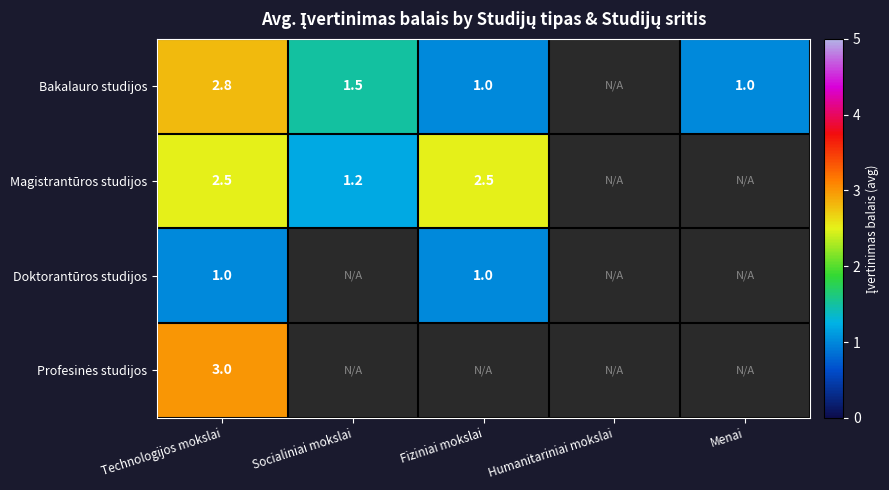

What is the difference between the Magistrantūros studijos values at Socialiniai mokslai and Technologijos mokslai?

1.3